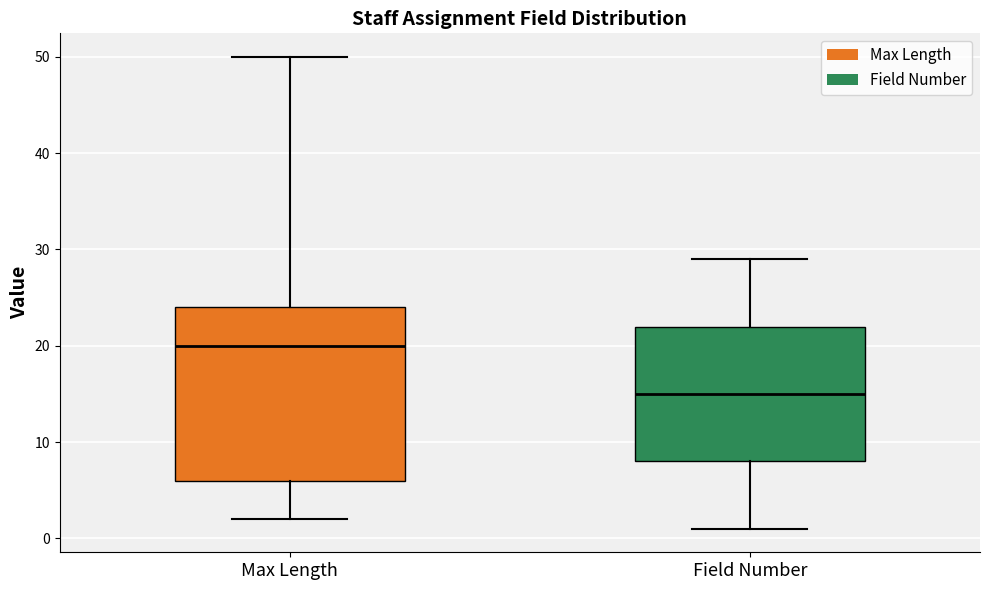

Reading left to right, read every box against the y-axis: the position of its median line, the range the box covers, and the ends of its whiskers. The values are not printed on the chart, so give them approximately, as read against the axis.

Max Length: median 20, box 6 to 24, whiskers 2 to 50
Field Number: median 15, box 8 to 22, whiskers 1 to 29